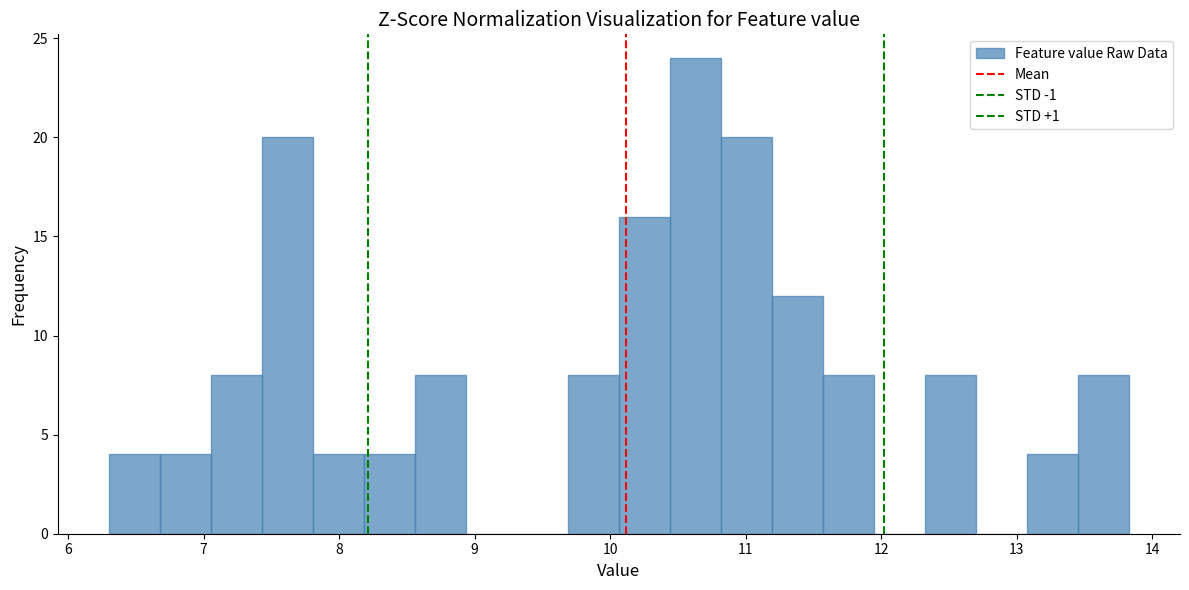

Around what value on the x-axis is the tallest bar? Give the approximate position of its centre, as read against the axis.

10.6